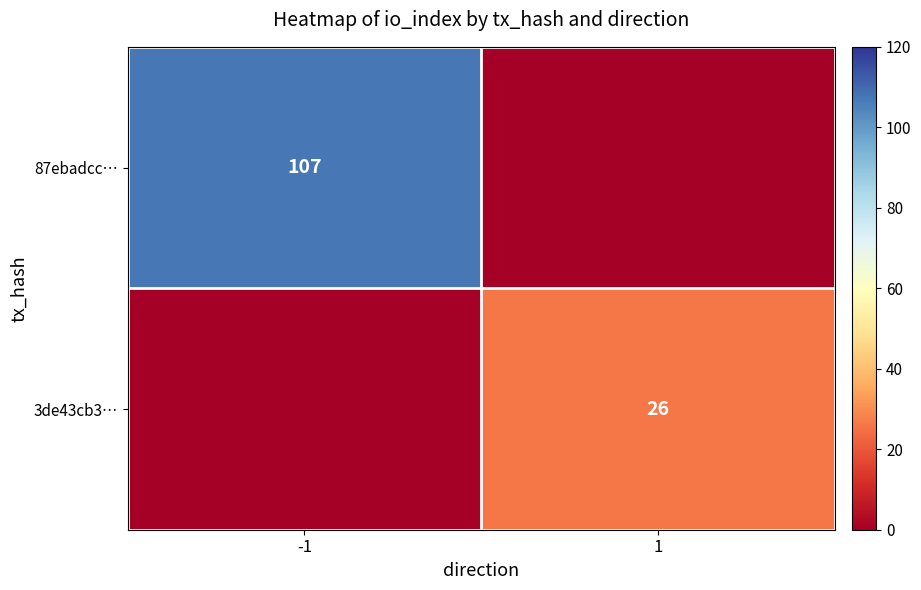

At how many categories does at least one series exceed 53?

1